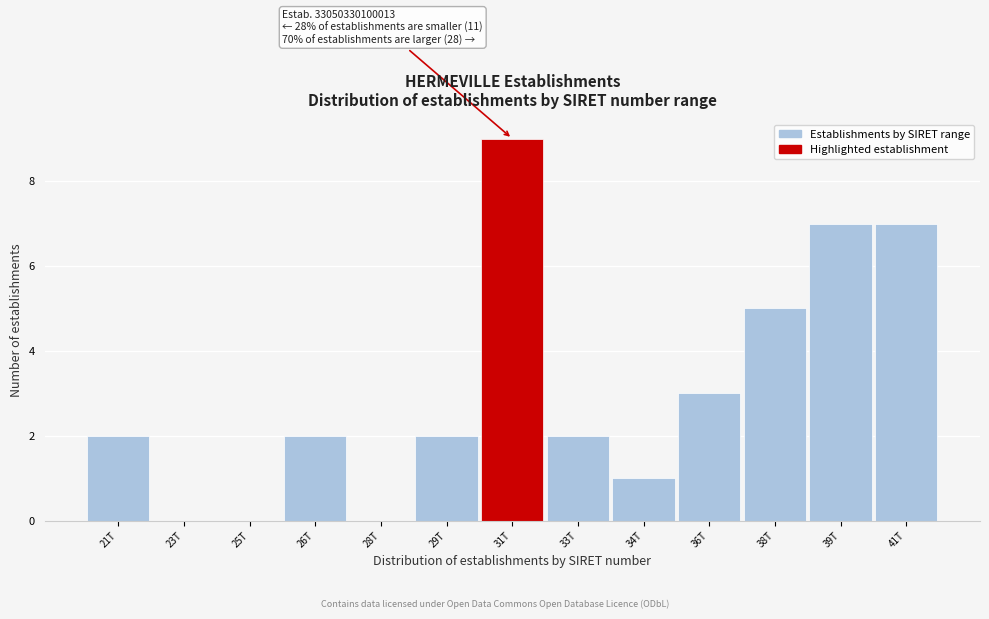

Reading left to right, list all the values displayed in this chart.

21T=2	23T=0	25T=0	26T=2	28T=0	29T=2	31T=9	33T=2	34T=1	36T=3	38T=5	39T=7	41T=7